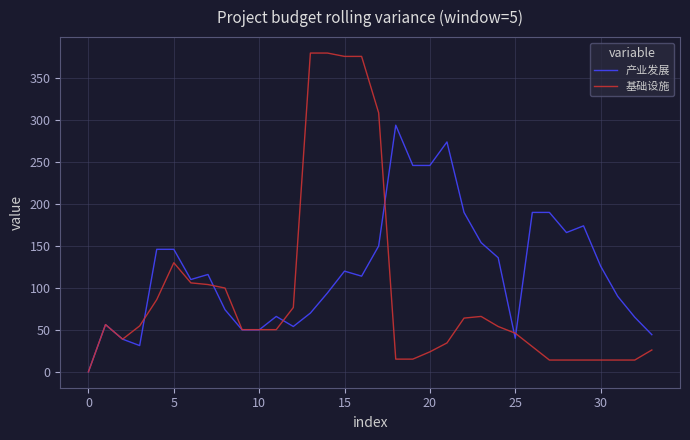

What is the maximum value for 产业发展?

294.0